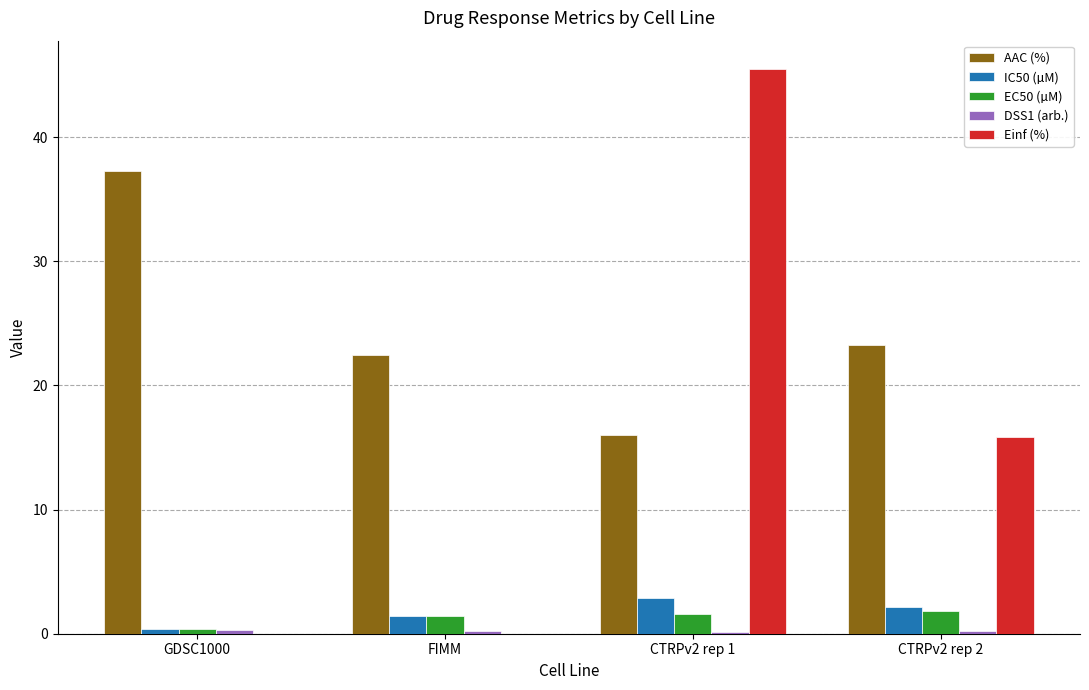

Where does the Einf (%) series first go above 15?

CTRPv2 rep 1